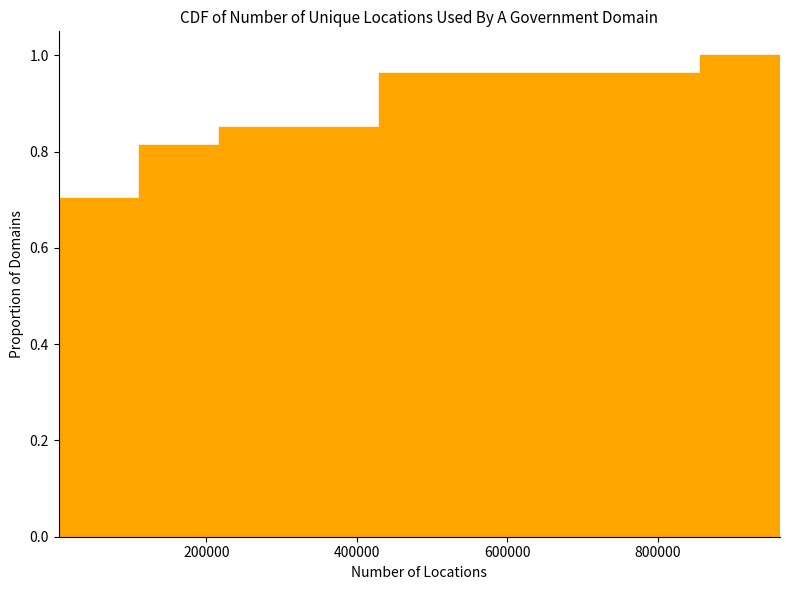

How tall is the bar that spans 640000 to 740000 on the x-axis? Neither the bar edges nor the heights are printed on the chart, so give them approximately, as read against the axes.

0.96